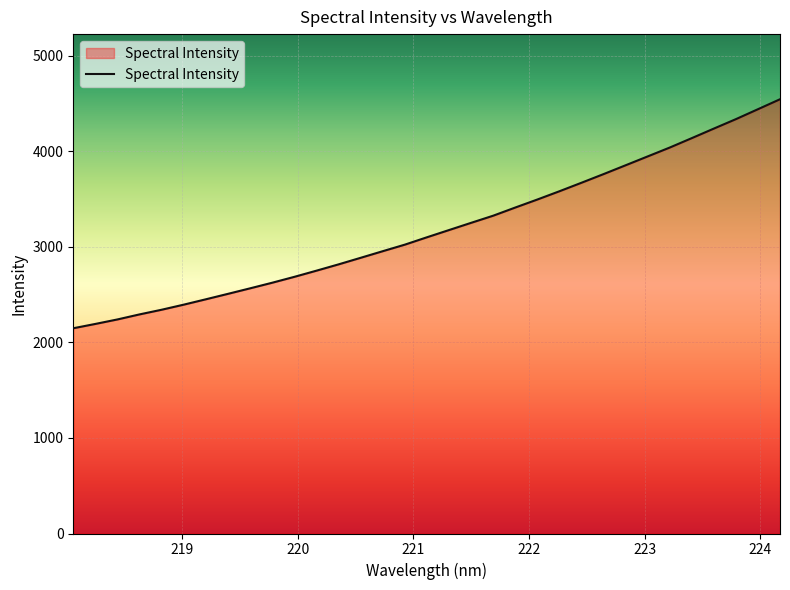

What is the minimum value shown in the chart?

2148.5